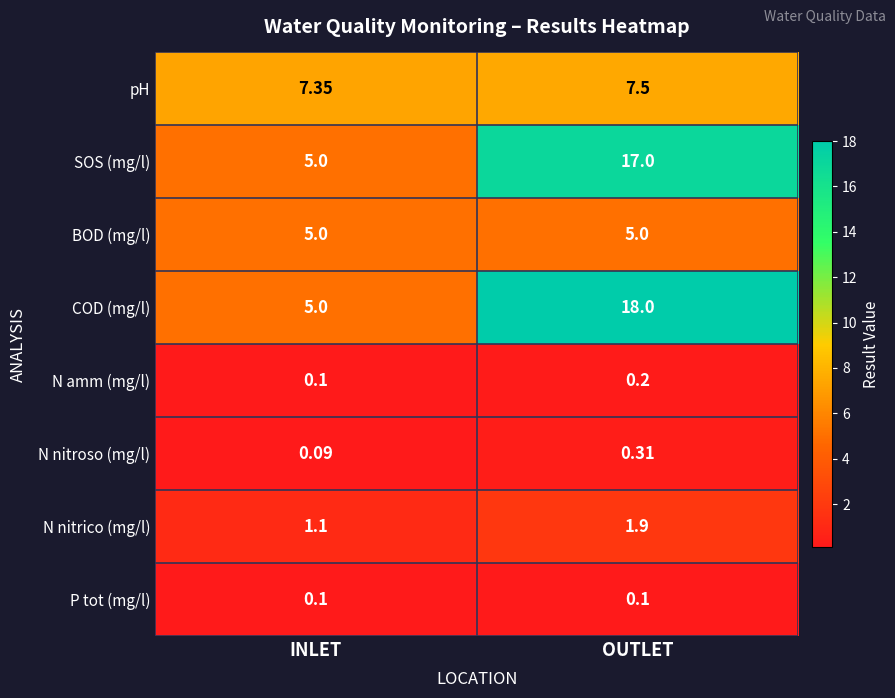

At OUTLET, list the series in order from smallest to largest.

P tot (mg/l), N amm (mg/l), N nitroso (mg/l), N nitrico (mg/l), BOD (mg/l), pH, SOS (mg/l), COD (mg/l)